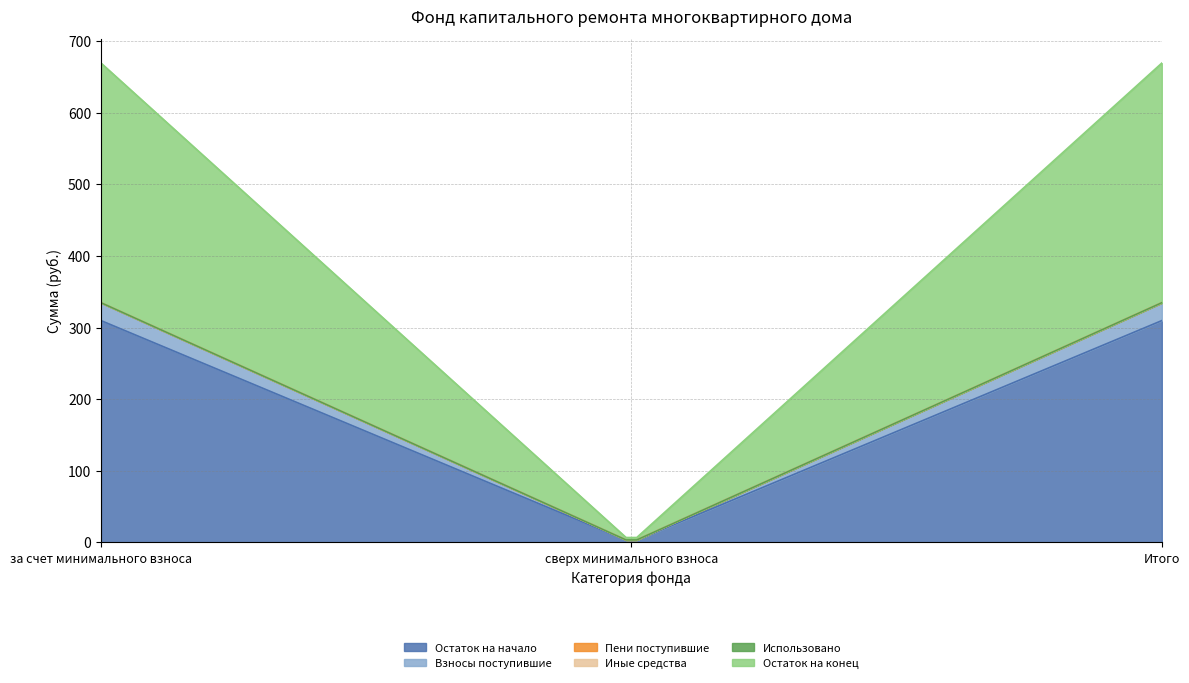

How many values in the Остаток на начало series exceed 309?

2